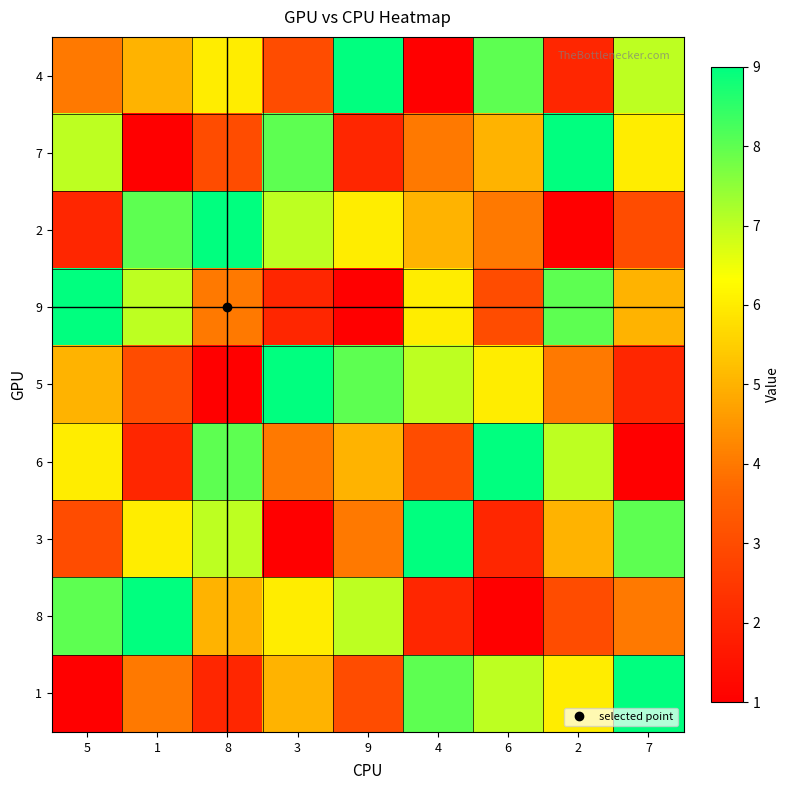

What is the spread (max minus min) of values at 7?

8